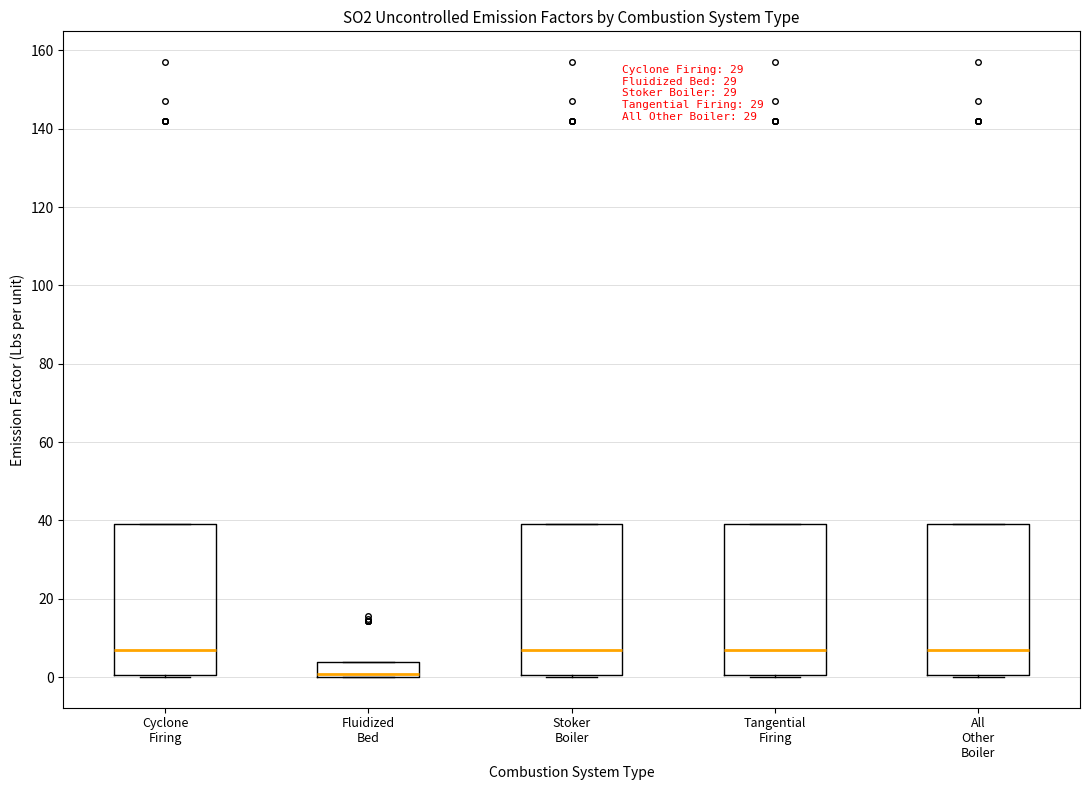

Reading left to right, read every box against the y-axis: the position of its median line, the range the box covers, and the ends of its whiskers. The values are not printed on the chart, so give them approximately, as read against the axis.

Cyclone Firing: median 8, box 0 to 40, whiskers 0 to 40
Fluidized Bed: median 0 (drawn on the box's lower edge), box 0 to 4, whiskers 0 to 4
Stoker Boiler: median 8, box 0 to 40, whiskers 0 to 40
Tangential Firing: median 8, box 0 to 40, whiskers 0 to 40
All Other Boiler: median 8, box 0 to 40, whiskers 0 to 40